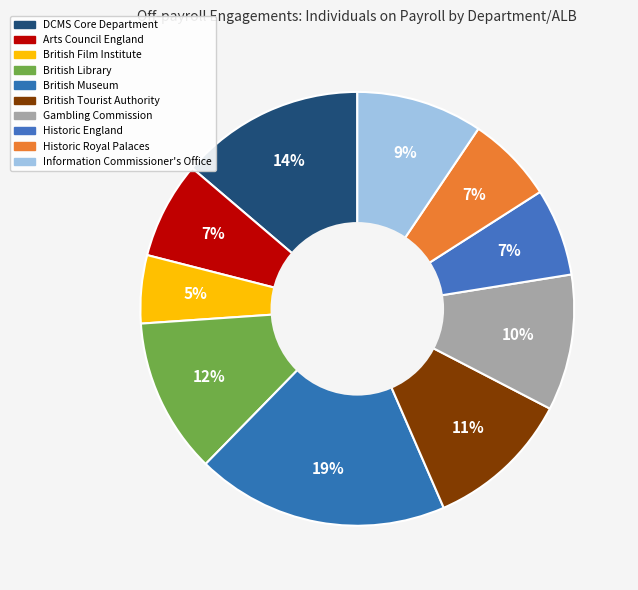

How many segments does this pie chart have?

10